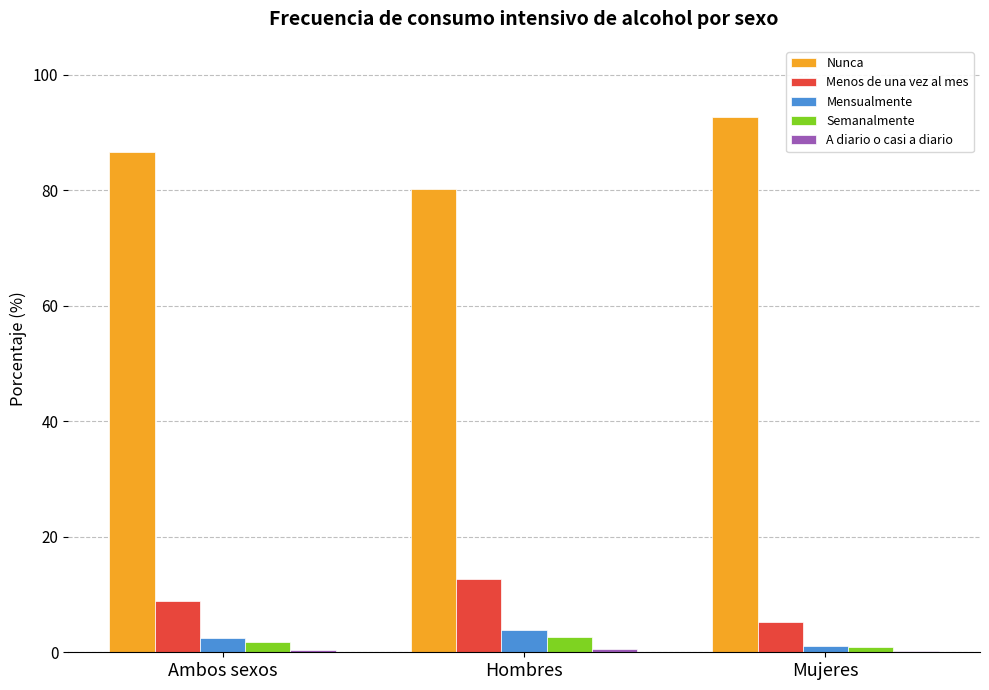

What is the approximate value of Semanalmente at Mujeres?

0.8